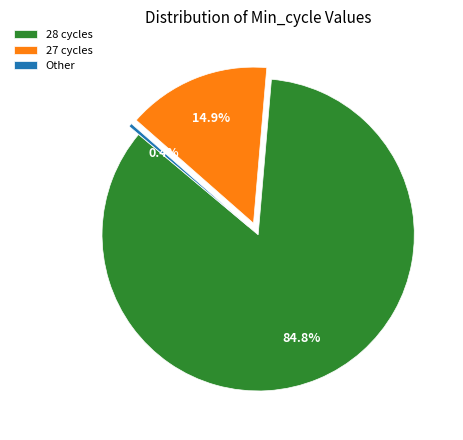

Is 28 the majority of the pie?

Yes